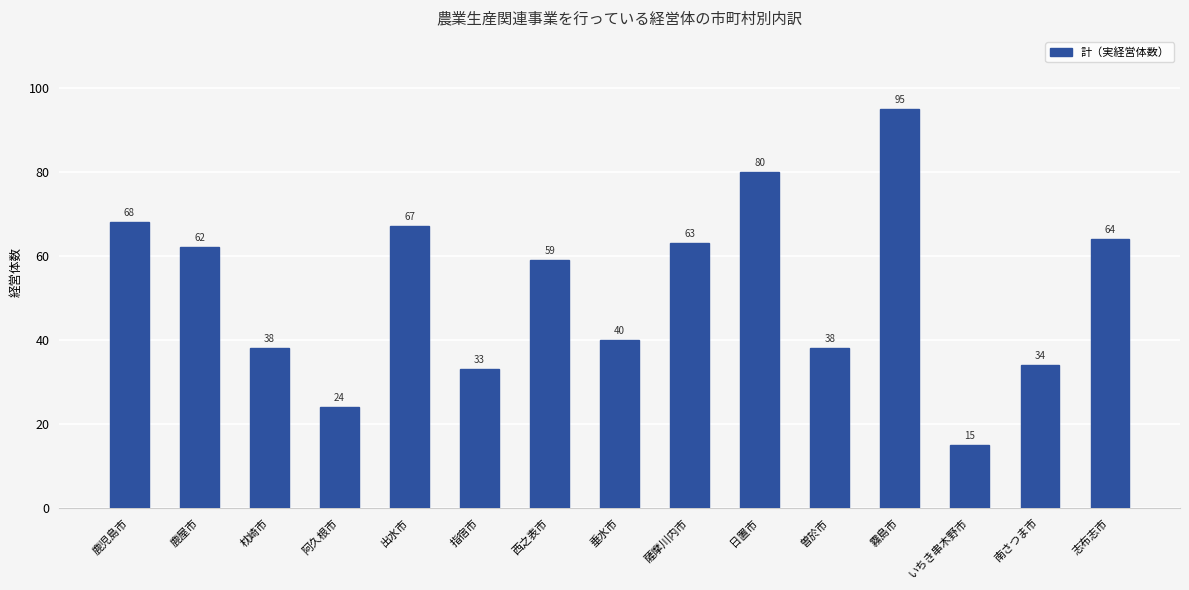

What is the label of the 11th bar from the left?

曽於市